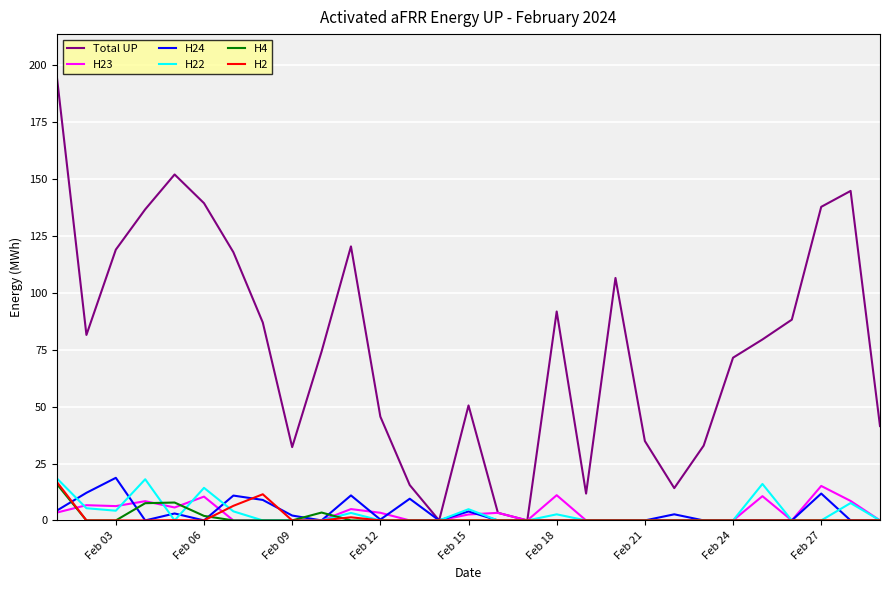

Which series has the largest range (max minus min)?

Total UP